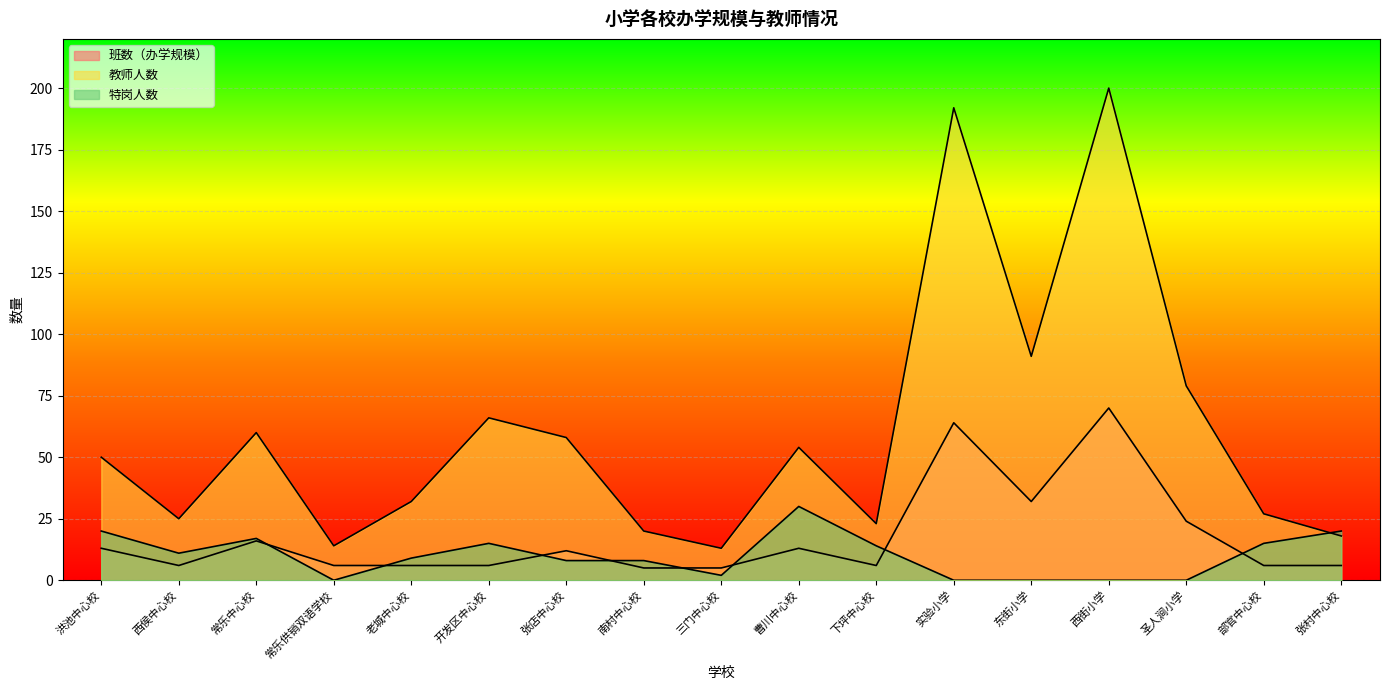

True or false: 教师人数 and 班数（办学规模） cross at least once.

False